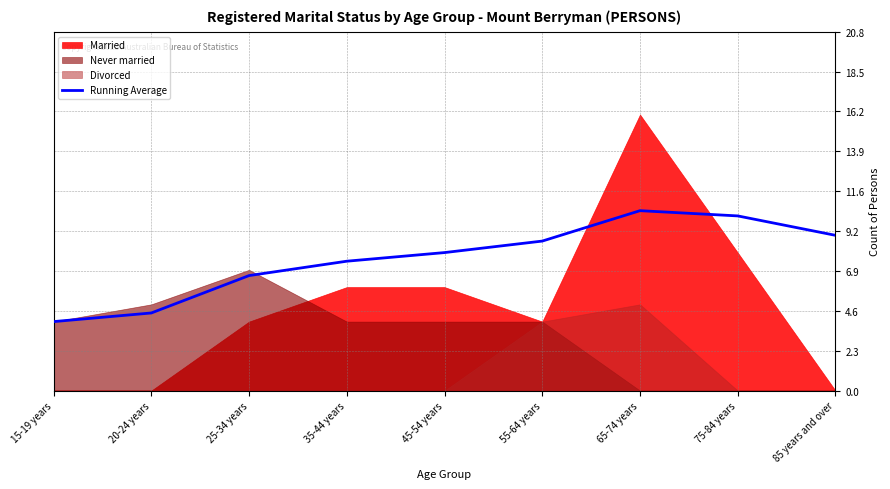

What is the lowest value of the Running Average series?

4.0